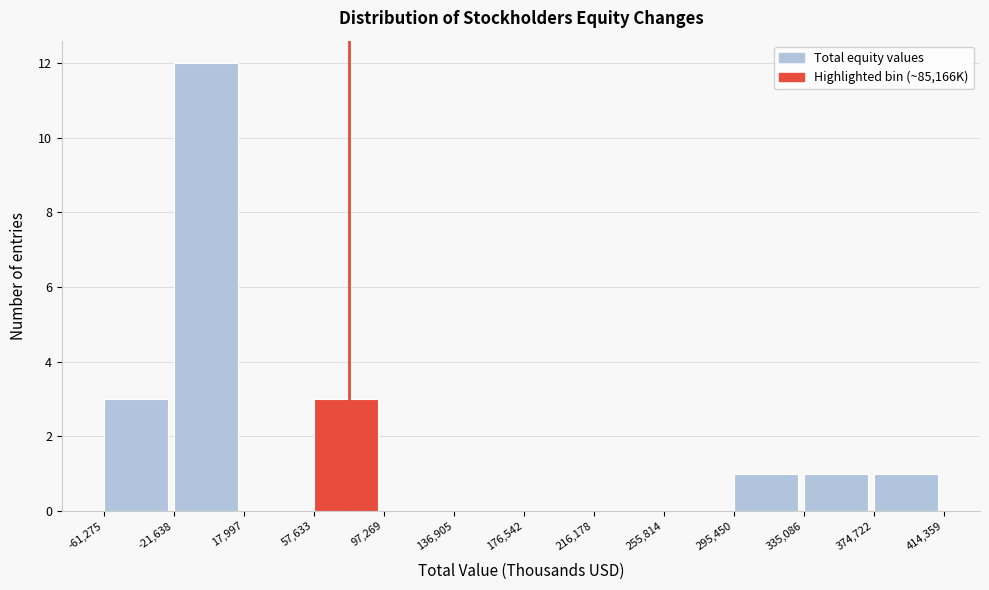

What is the height of the bar covering 335,086 to 374,722 on the x-axis? The values are not printed on the chart, so give them approximately, as read against the axis.

1